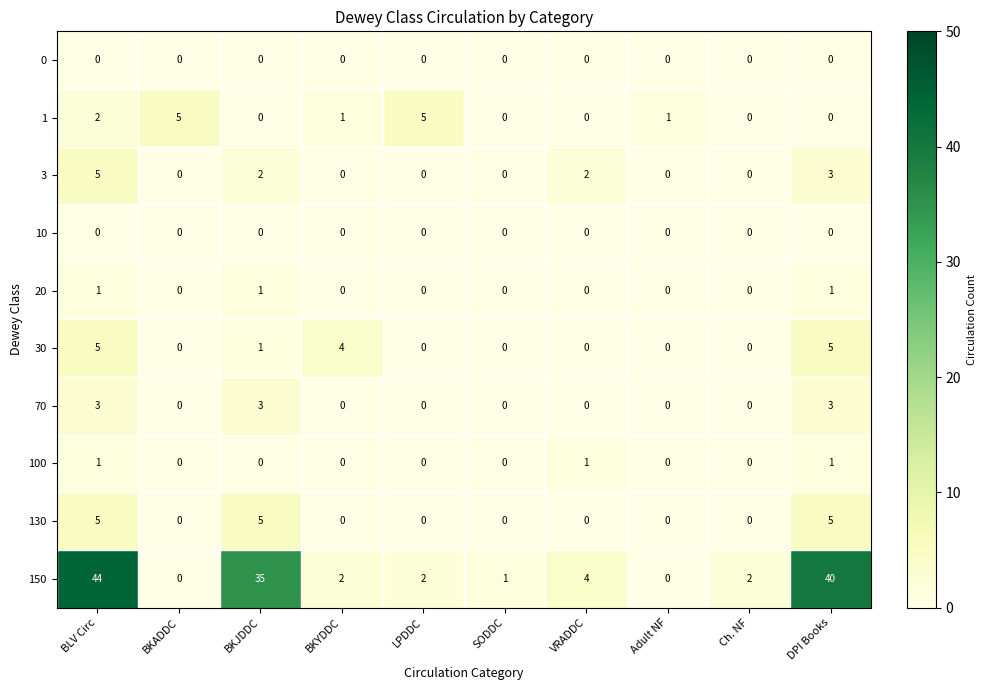

Is it true that 1 equals -3 at SODDC?

False